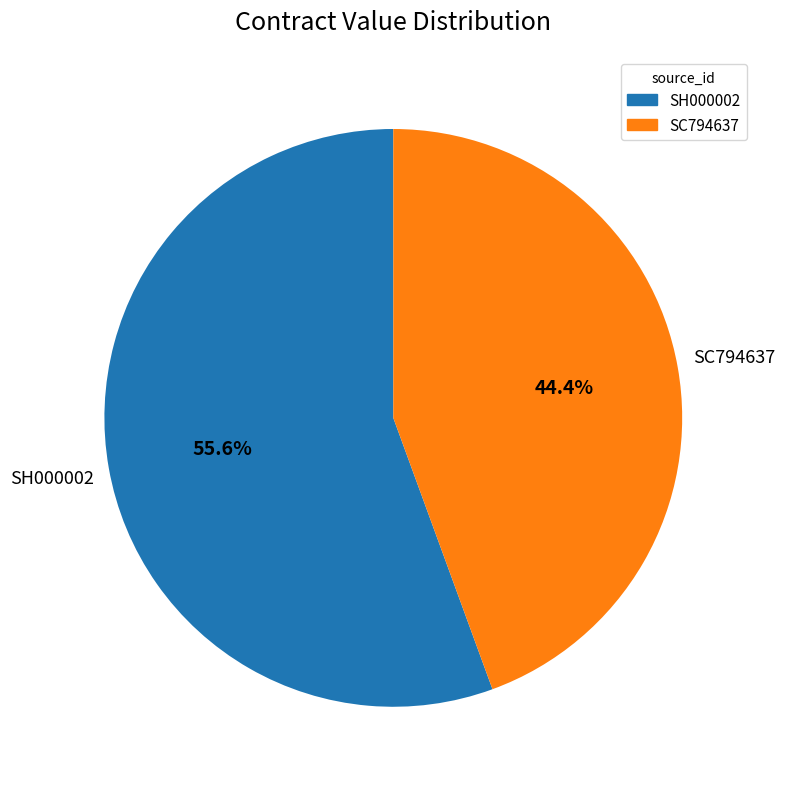

Approximately how many times larger is the value at SC794637 compared to SH000002?

0.8